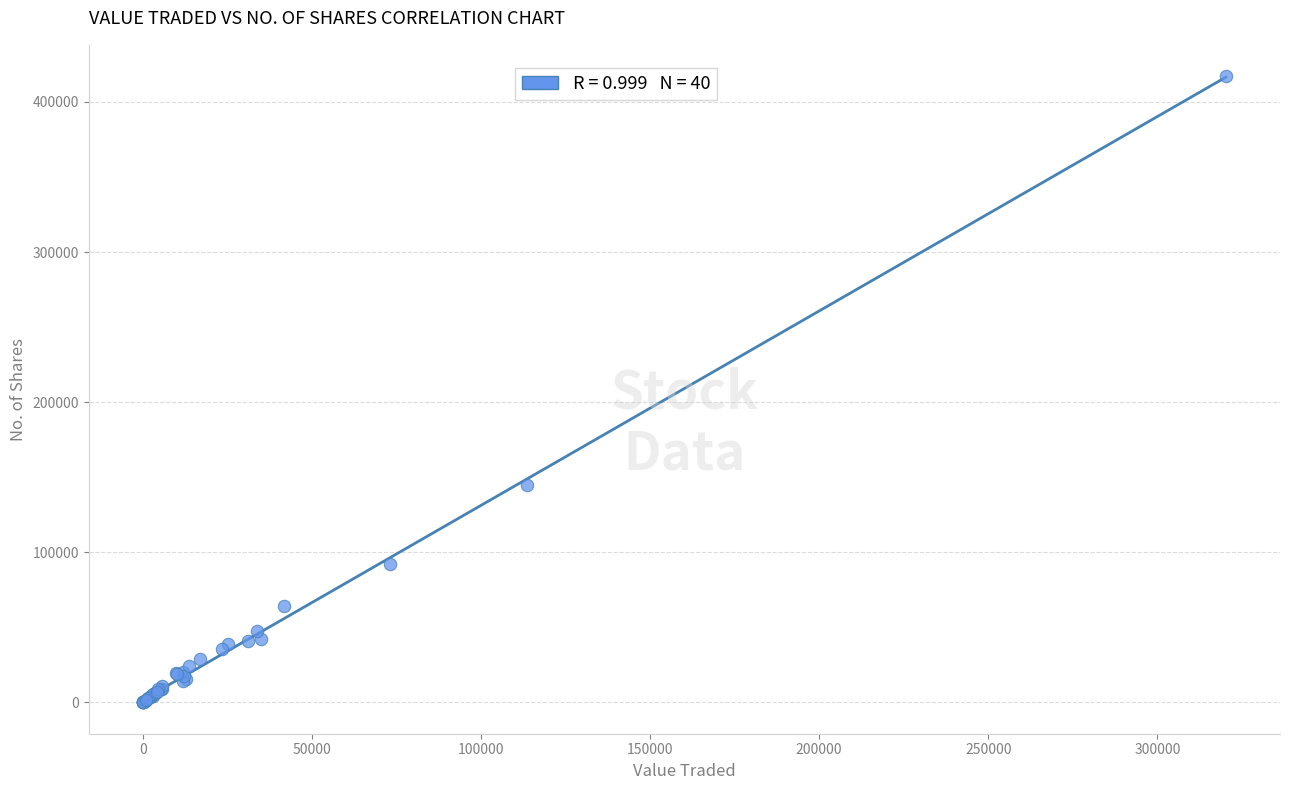

What Y value in the scatter plot is closest to 208598?

144833